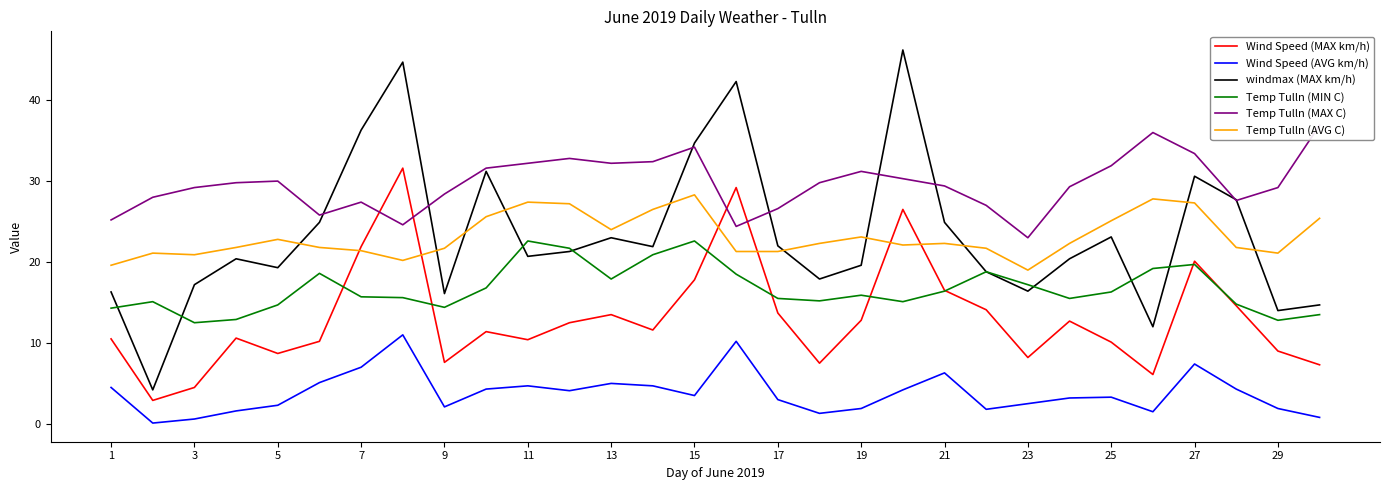

What is the minimum value for Temp Tulln (AVG C)?

19.0